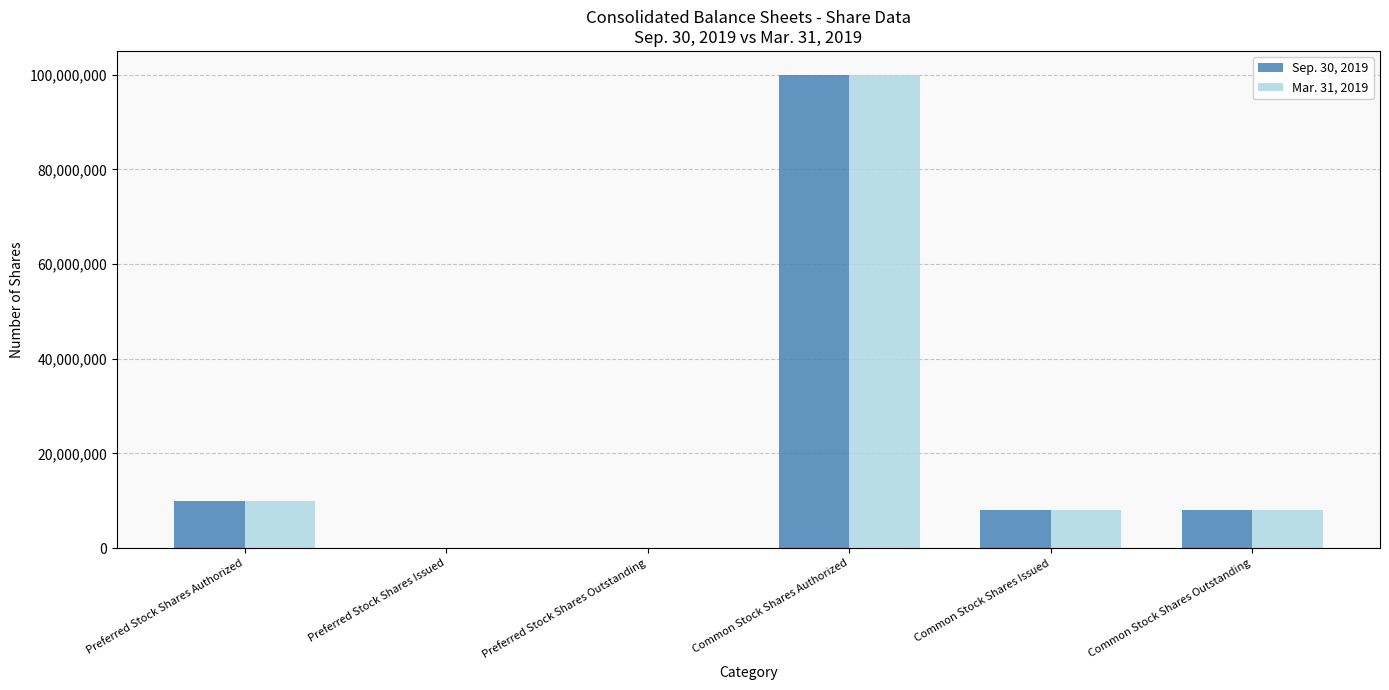

What is the sum of all Mar. 31, 2019 values?

126050000